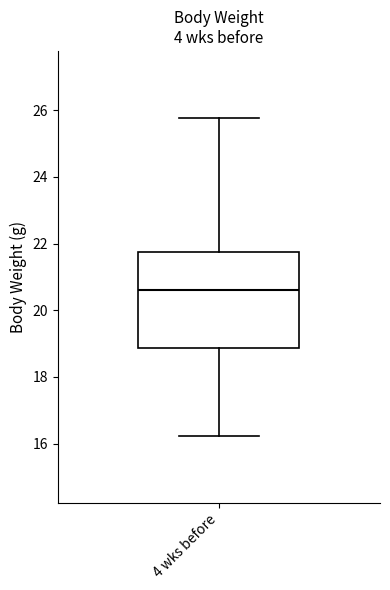

Read this box plot against the y-axis: the position of the median line, the range covered by the box, and the ends of both whiskers. The values are not printed on the chart, so give them approximately, as read against the axis.

median 20.6, box 18.8 to 21.8, whiskers 16.2 to 25.8